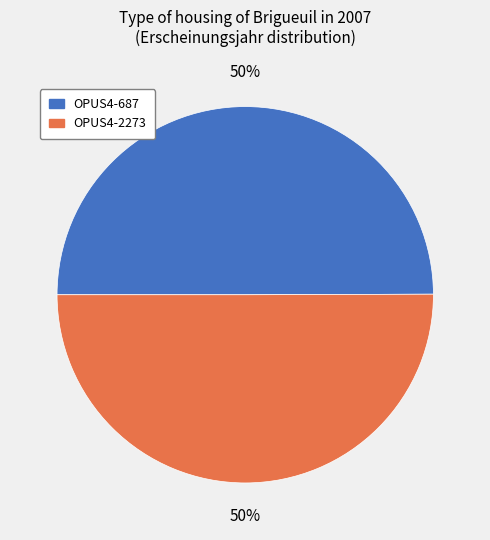

Is the sum of OPUS4-687 and OPUS4-2273 greater than half?

Yes